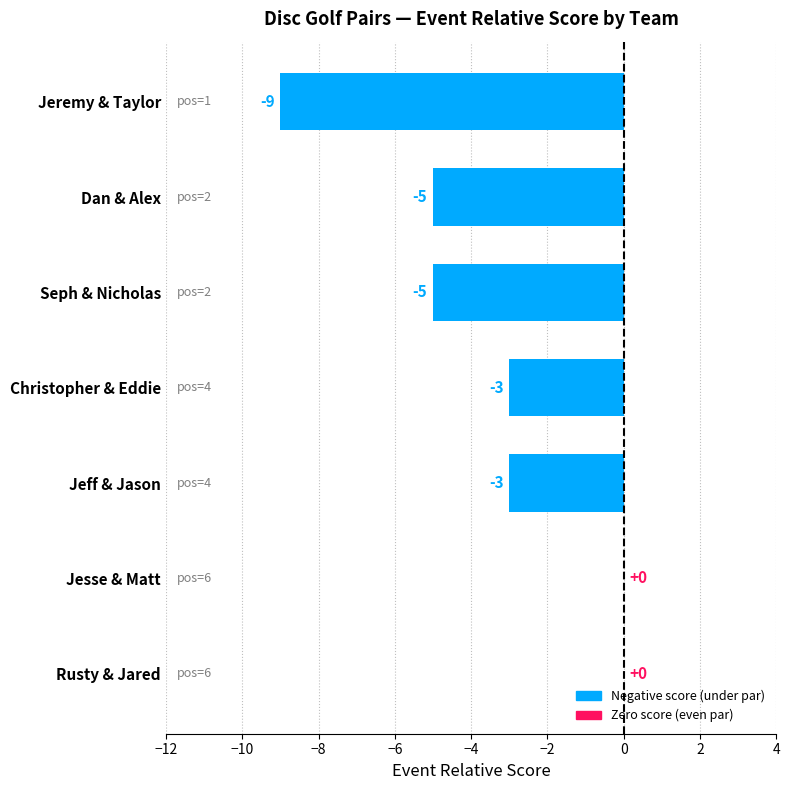

How many values are between -5 and 0?

6